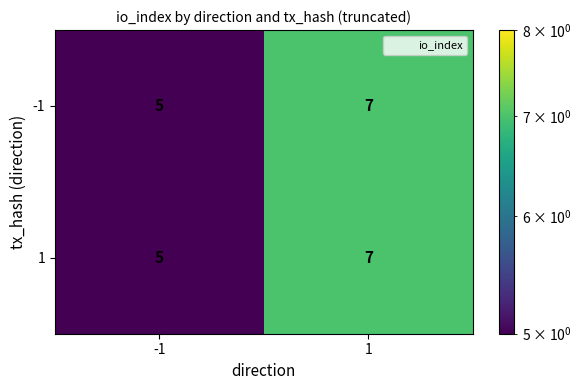

Reading left to right, extract all data points from this chart.

-1: -1=5	1=7
1: -1=5	1=7